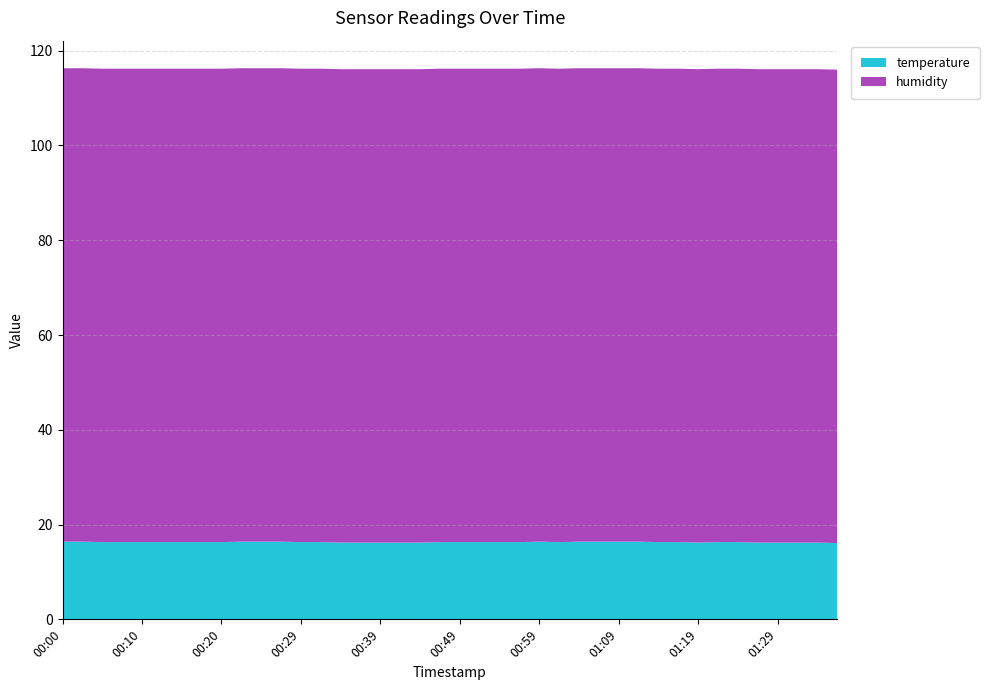

Reading left to right, extract all data points from this chart.

temperature: 00:00=16.4	00:02=16.4	00:05=16.3	00:07=16.3	00:10=16.3	00:12=16.3	00:15=16.3	00:17=16.3	00:20=16.3	00:22=16.4	00:25=16.4	00:27=16.4	00:29=16.3	00:32=16.3	00:34=16.2	00:37=16.2	00:39=16.2	00:42=16.2	00:44=16.2	00:47=16.3	00:49=16.3	00:52=16.3	00:54=16.3	00:57=16.3	00:59=16.4	01:02=16.3	01:04=16.4	01:06=16.4	01:09=16.4	01:11=16.4	01:14=16.3	01:16=16.3	01:19=16.2	01:21=16.3	01:24=16.3	01:26=16.2	01:29=16.2	01:31=16.2	01:33=16.2	01:36=16.1
humidity: 00:00=99.9	00:02=99.9	00:05=99.9	00:07=99.9	00:10=99.9	00:12=99.9	00:15=99.9	00:17=99.9	00:20=99.9	00:22=99.9	00:25=99.9	00:27=99.9	00:29=99.9	00:32=99.9	00:34=99.9	00:37=99.9	00:39=99.9	00:42=99.9	00:44=99.9	00:47=99.9	00:49=99.9	00:52=99.9	00:54=99.9	00:57=99.9	00:59=99.9	01:02=99.9	01:04=99.9	01:06=99.9	01:09=99.9	01:11=99.9	01:14=99.9	01:16=99.9	01:19=99.9	01:21=99.9	01:24=99.9	01:26=99.9	01:29=99.9	01:31=99.9	01:33=99.9	01:36=99.9